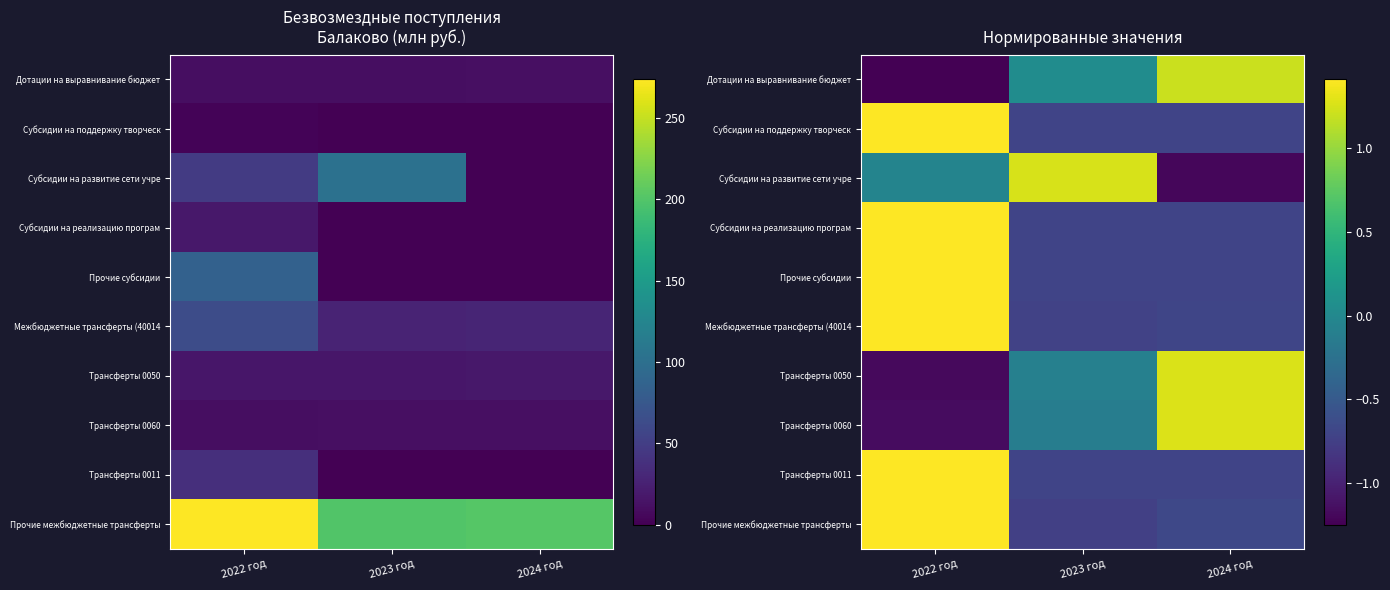

How many values in the Субсидии на реализацию програм series are below 0?

2